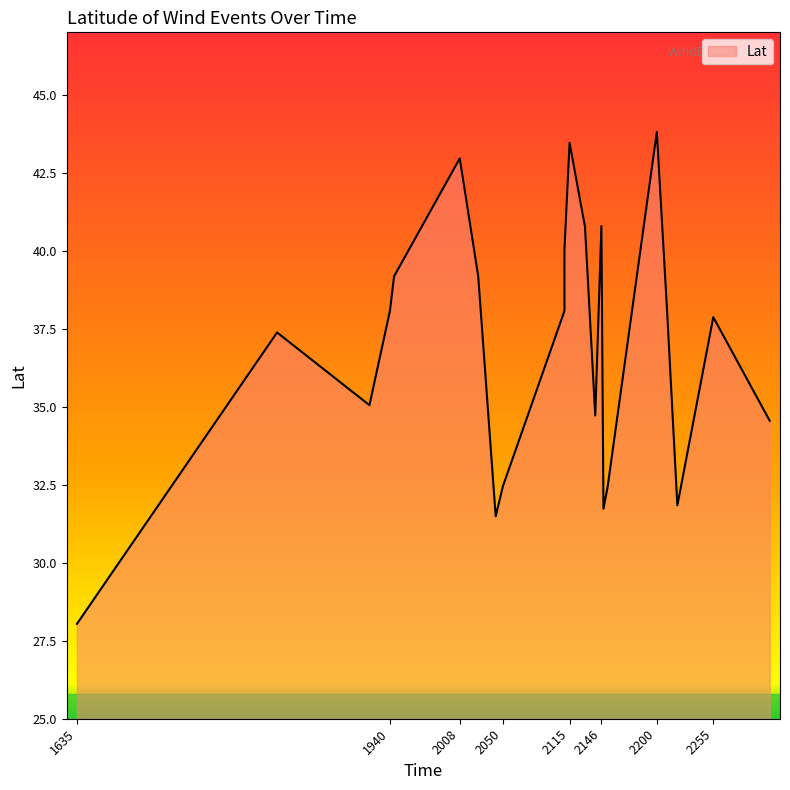

The value at 2220 is 17.0. True or false?

False